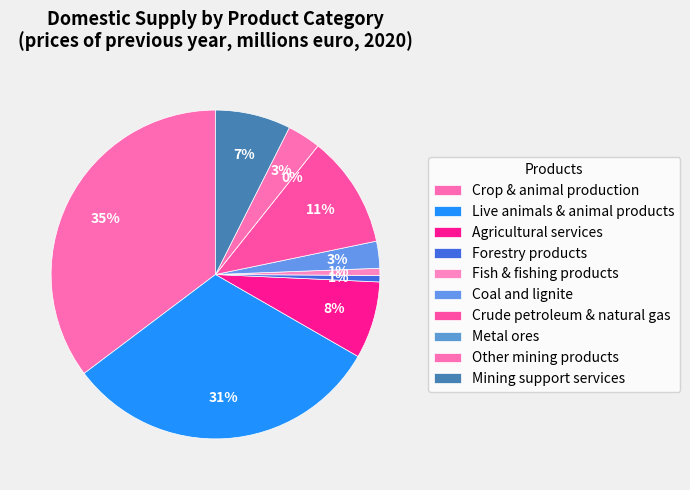

Does Coal and lignite represent more than half of the total?

No